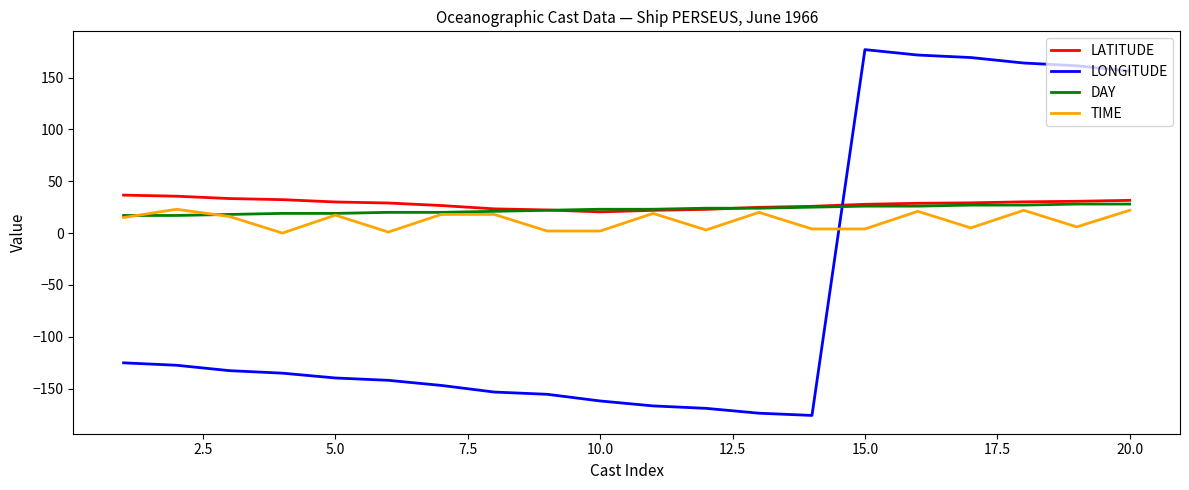

Which series has the widest spread of values?

LONGITUDE